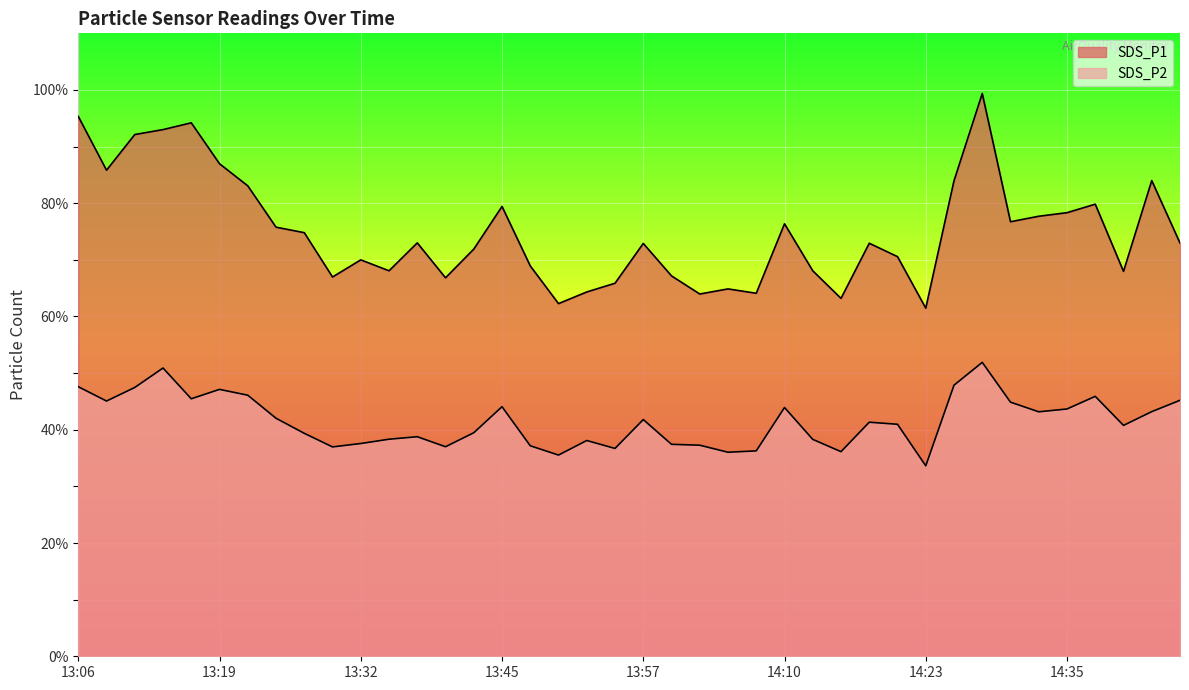

In SDS_P1, how many points are higher than both neighbors (excluding endpoints)?

11